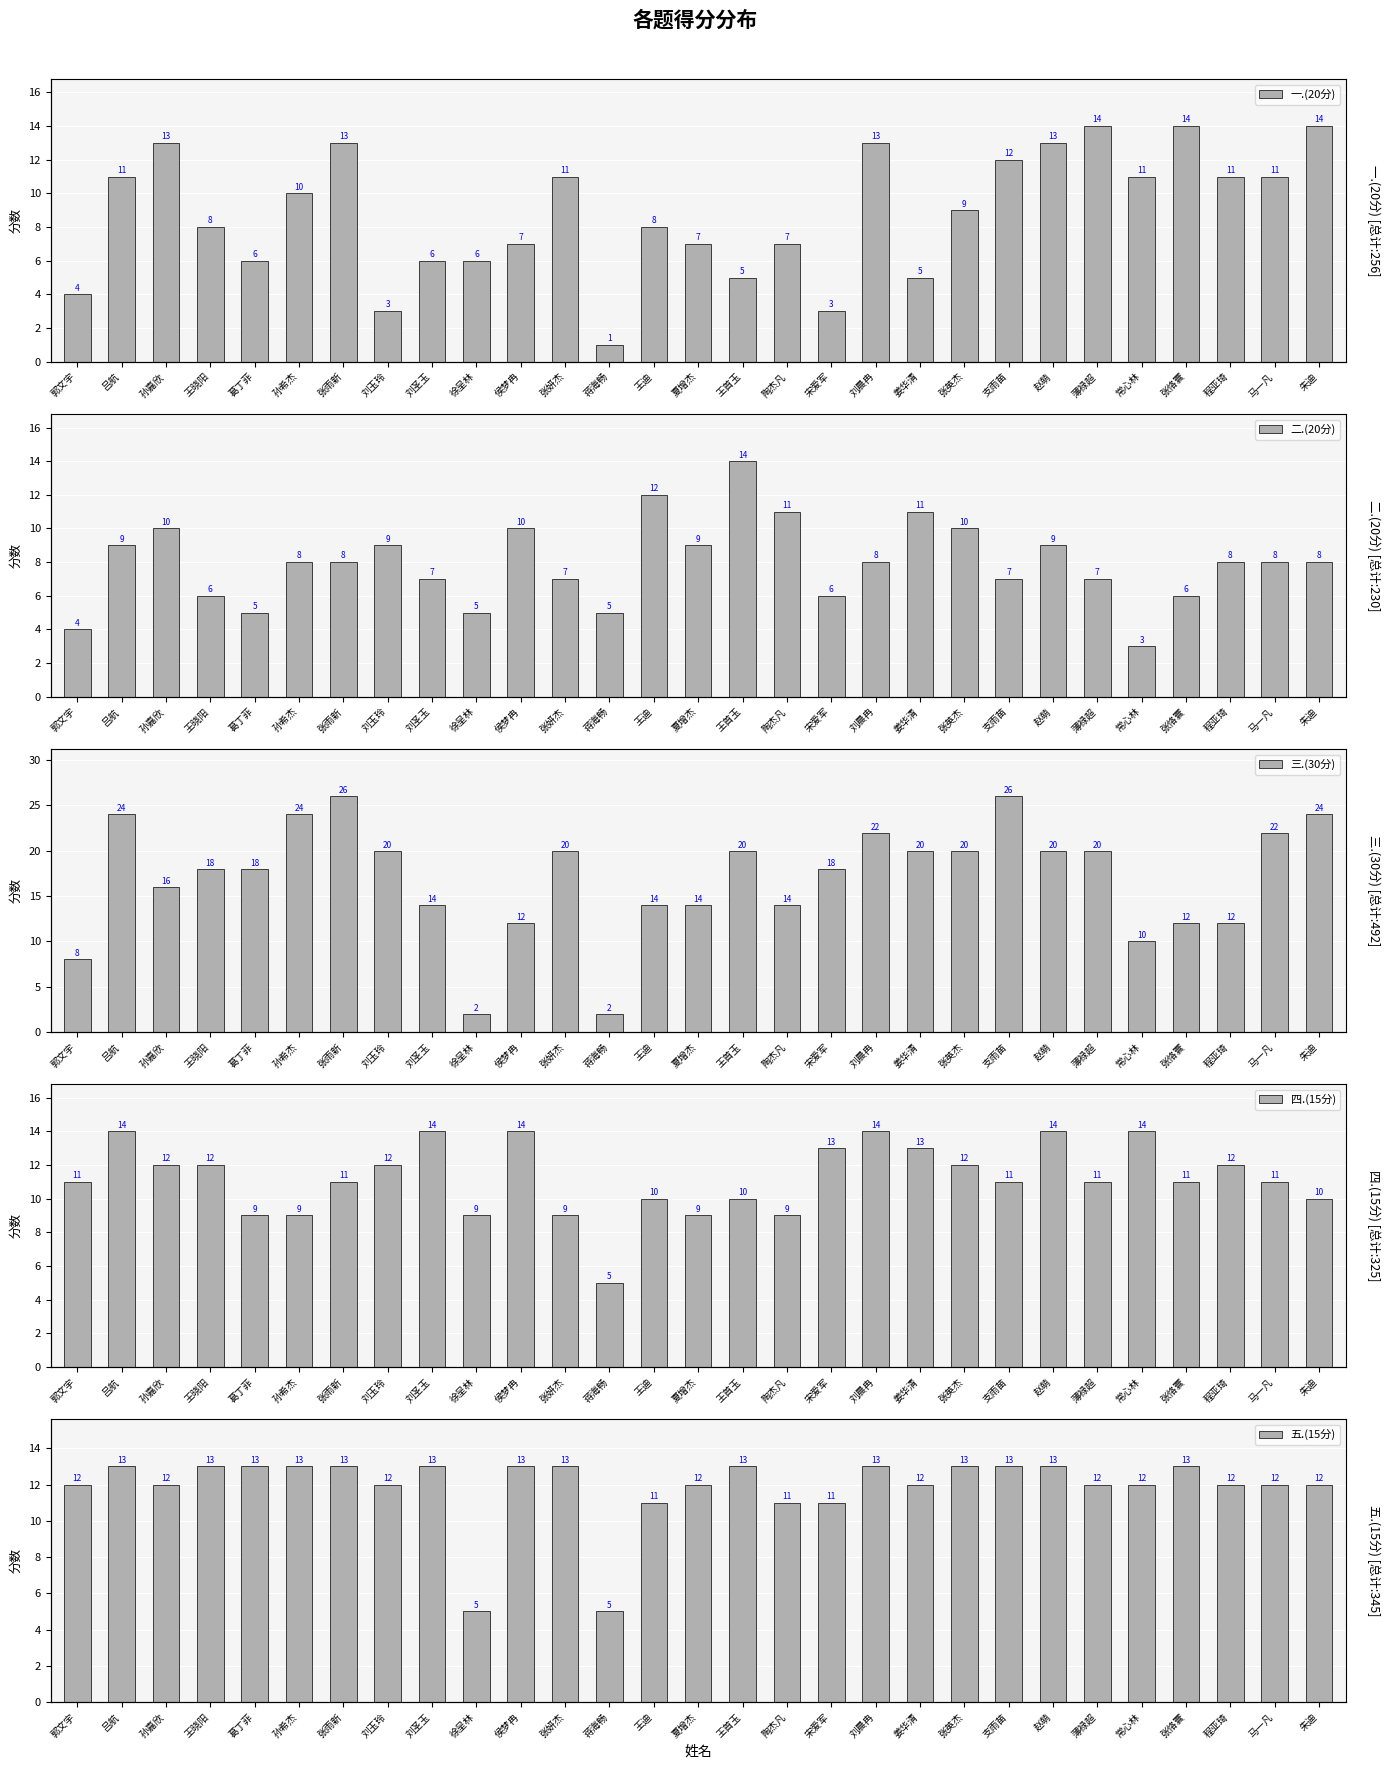

Reading right to left, list all the values displayed in this chart.

一.(20分): 14	11	11	14	11	14	13	12	9	5	13	3	7	5	7	8	1	11	7	6	6	3	13	10	6	8	13	11	4
二.(20分): 8	8	8	6	3	7	9	7	10	11	8	6	11	14	9	12	5	7	10	5	7	9	8	8	5	6	10	9	4
三.(30分): 24	22	12	12	10	20	20	26	20	20	22	18	14	20	14	14	2	20	12	2	14	20	26	24	18	18	16	24	8
四.(15分): 10	11	12	11	14	11	14	11	12	13	14	13	9	10	9	10	5	9	14	9	14	12	11	9	9	12	12	14	11
五.(15分): 12	12	12	13	12	12	13	13	13	12	13	11	11	13	12	11	5	13	13	5	13	12	13	13	13	13	12	13	12